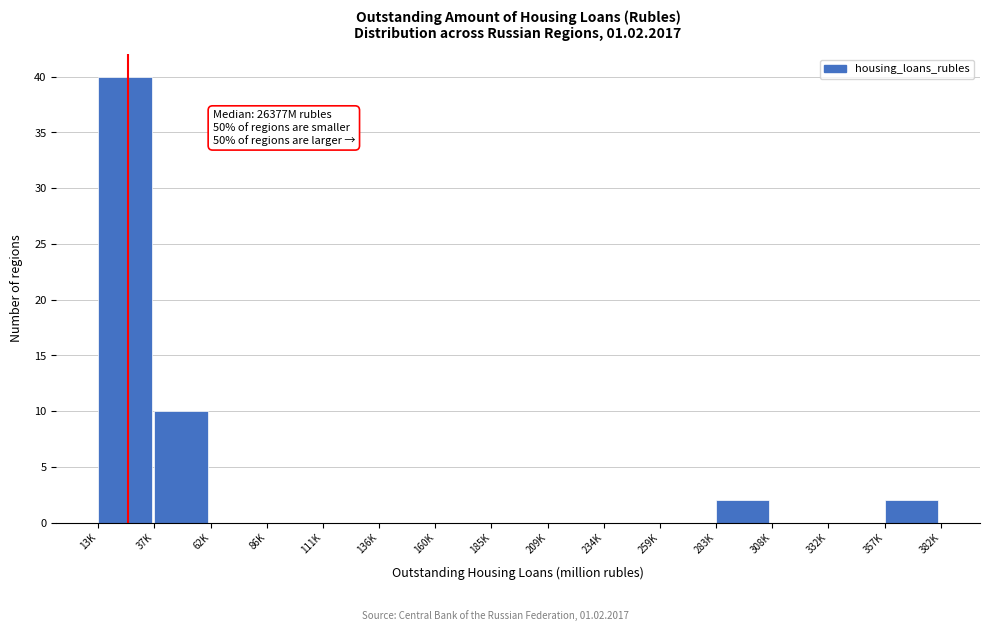

Reading left to right, list all the values displayed in this chart.

13K=40	37K=10	62K=0	86K=0	111K=0	136K=0	160K=0	185K=0	209K=0	234K=0	259K=0	283K=2	308K=0	332K=0	357K=2